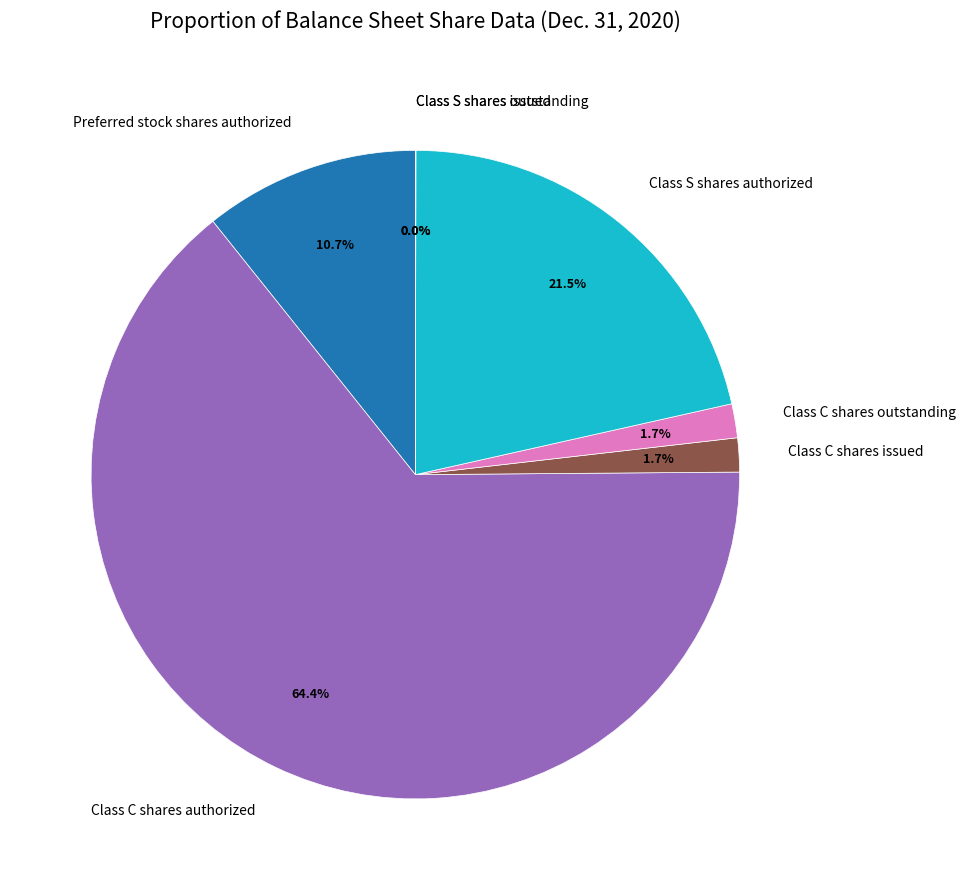

Approximately how many times larger is the value at Preferred stock shares authorized compared to Class C shares issued?

6.3